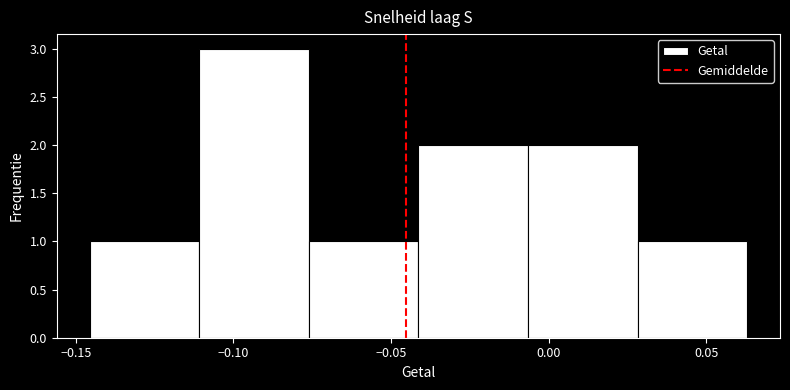

How tall is the bar that spans -0.145 to -0.110 on the x-axis? Neither the bar edges nor the heights are printed on the chart, so give them approximately, as read against the axes.

1